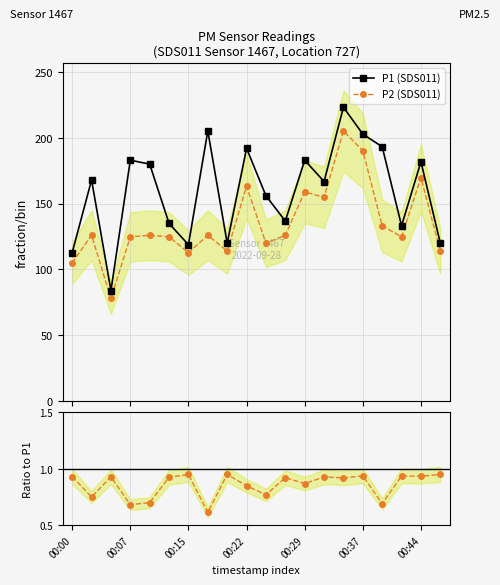

In P2 (SDS011), how many points are lower than both neighbors (excluding endpoints)?

6